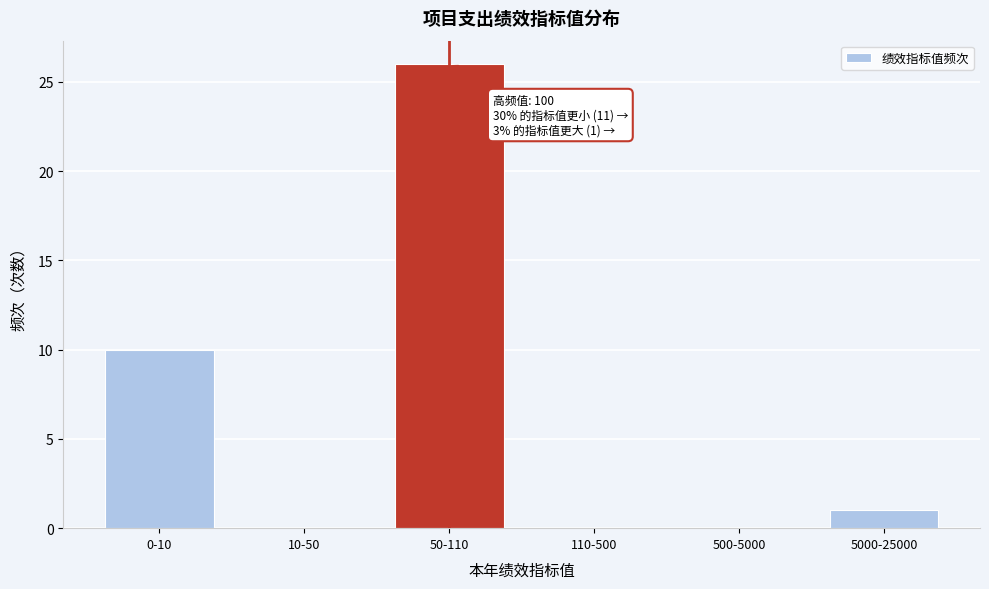

Reading left to right, extract all data points from this chart.

0-10=10	10-50=0	50-110=26	110-500=0	500-5000=0	5000-25000=1